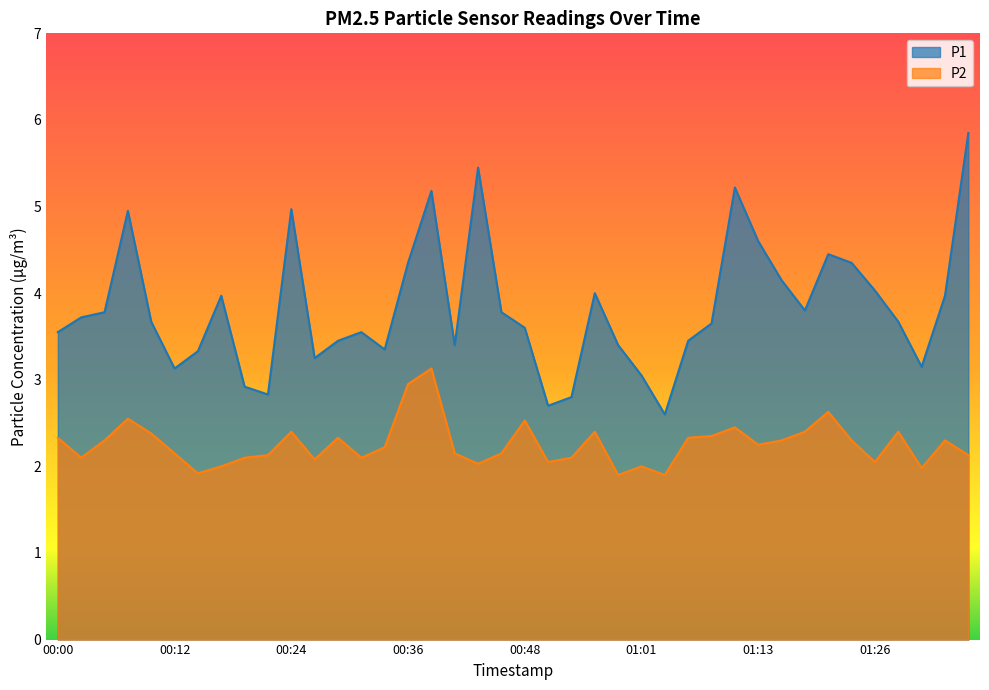

What is the difference between the highest and lowest values at 00:46?

1.6